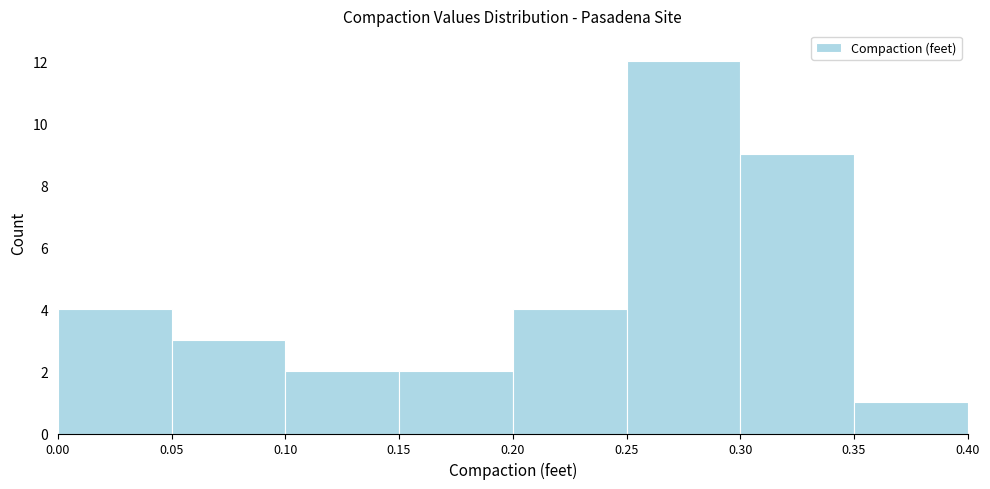

How tall is the bar that spans 0.10 to 0.15 on the x-axis? The values are not printed on the chart, so give them approximately, as read against the axis.

2